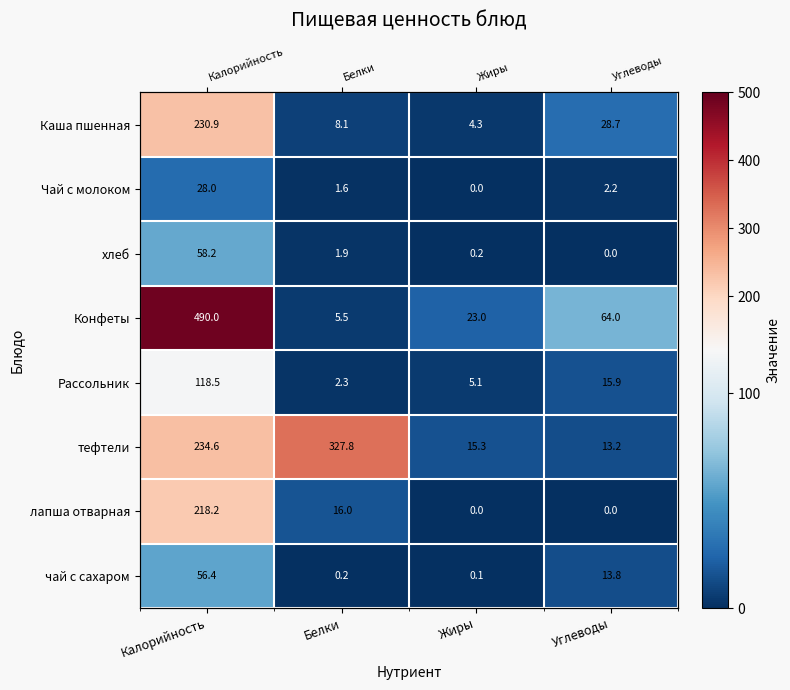

What is the sum of the тефтели values at Калорийность and Белки?

562.4